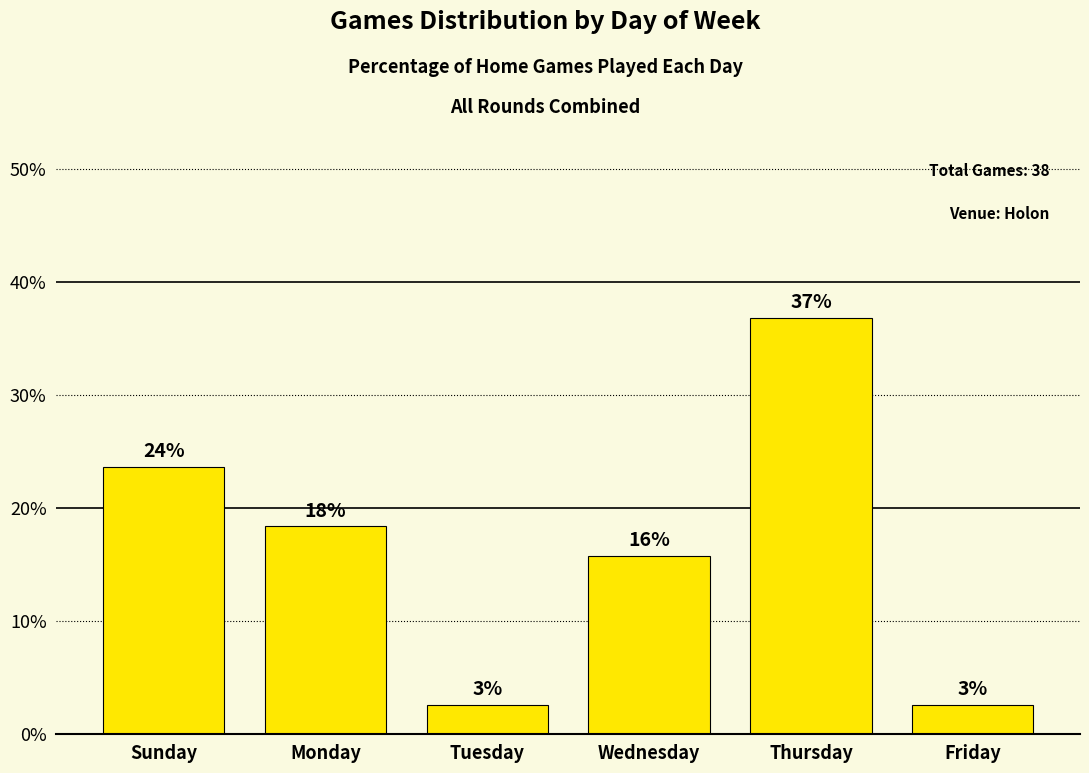

Does the chart contain any negative values?

No